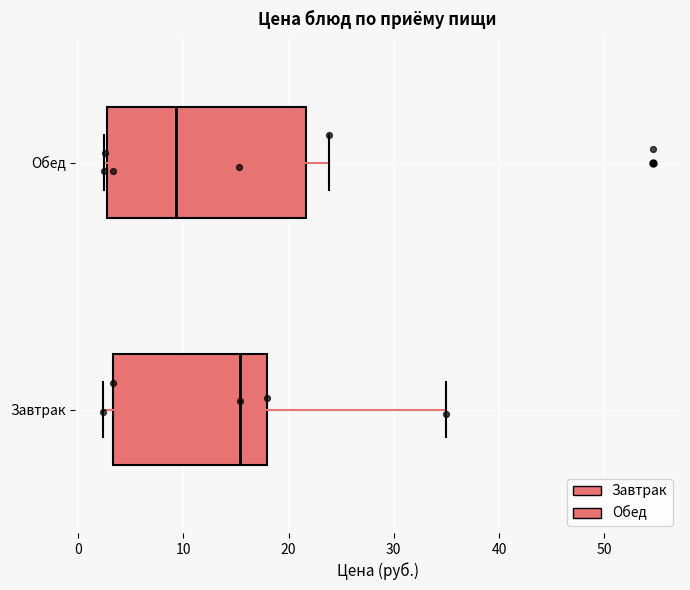

Which box's median line is the furthest to the left?

Обед